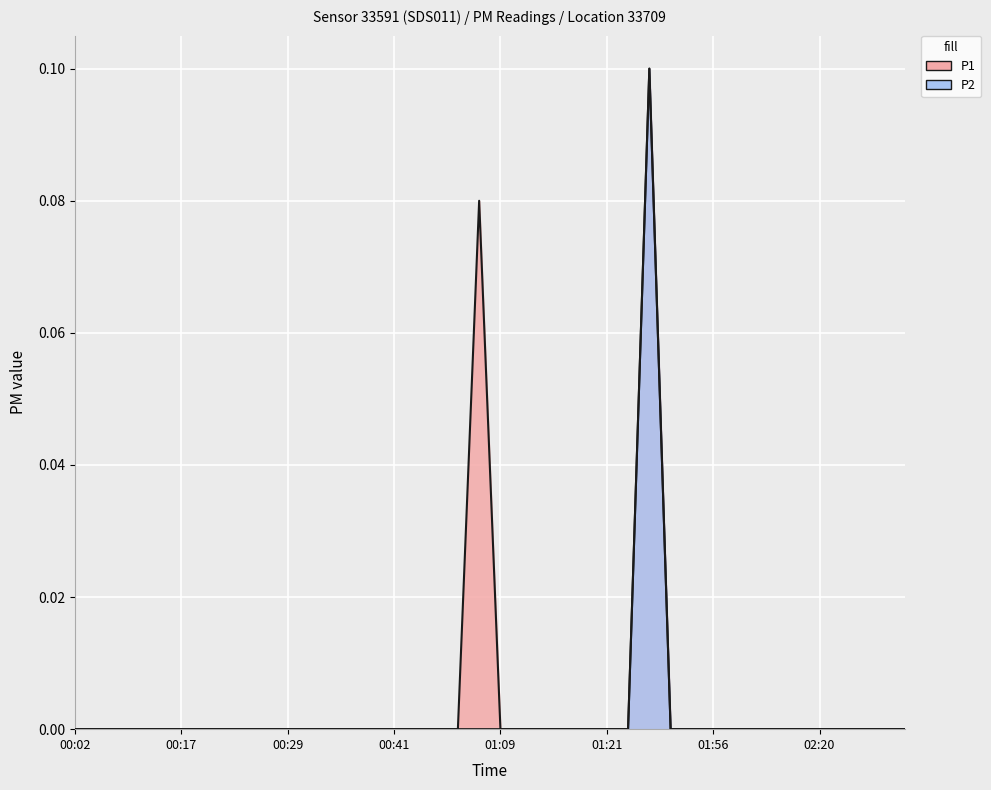

Count the number of categories in the chart.

40